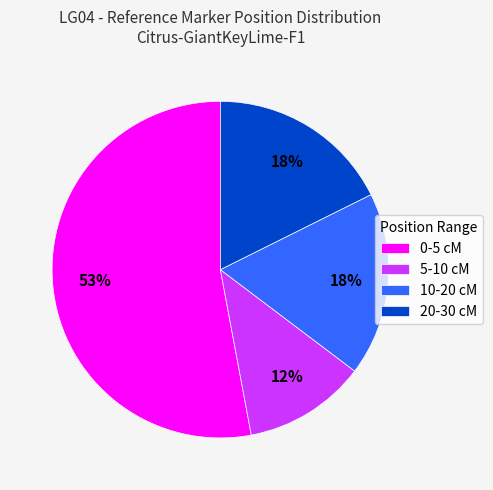

Combined, do 5-10 cM and 10-20 cM account for over 50%?

No